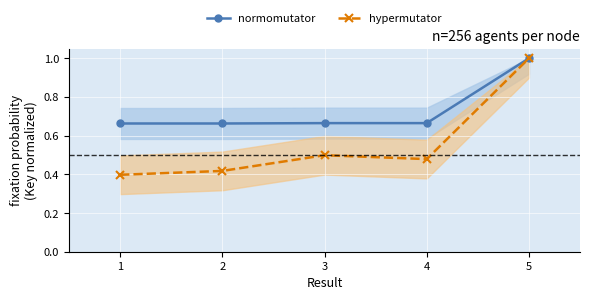

Rank the categories by value from lowest to highest.

2, 1, 4, 3, 5